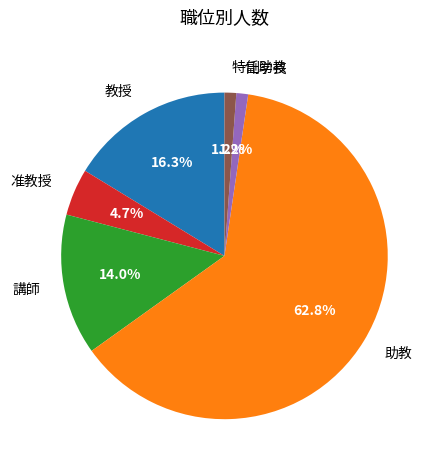

Between 講師 and 教授, which is larger?

教授